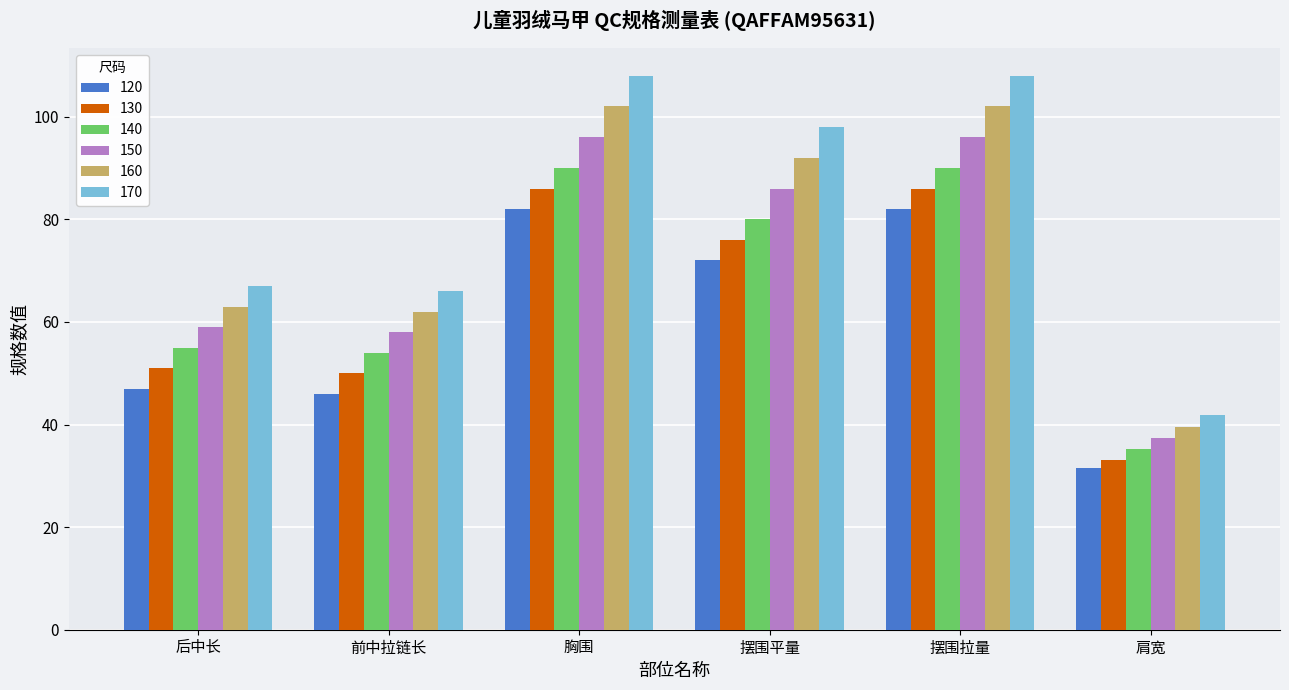

List the series in order of their overall mean, highest first.

170, 160, 150, 140, 130, 120